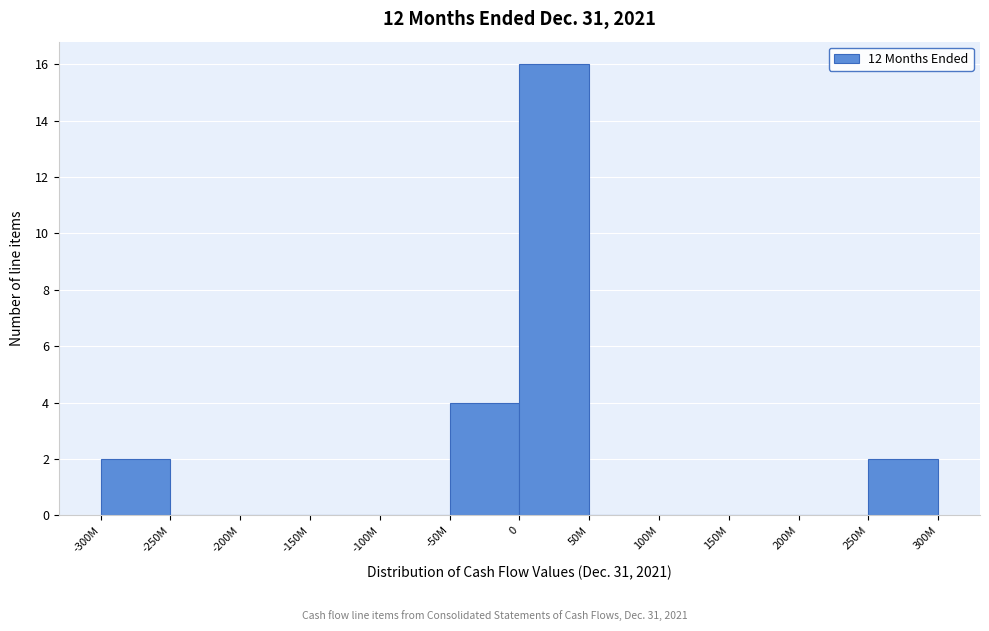

Reading left to right, what are all the values shown in this chart?

-300M=2	-250M=0	-200M=0	-150M=0	-100M=0	-50M=4	0=16	50M=0	100M=0	150M=0	200M=0	250M=2